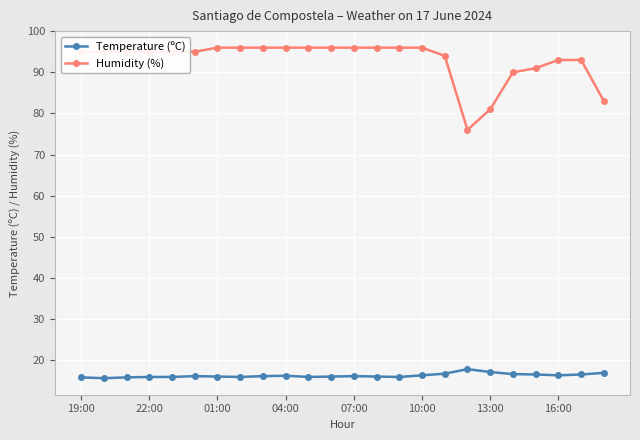

True or false: Temperature (ºC) and Humidity (%) cross at least once.

False